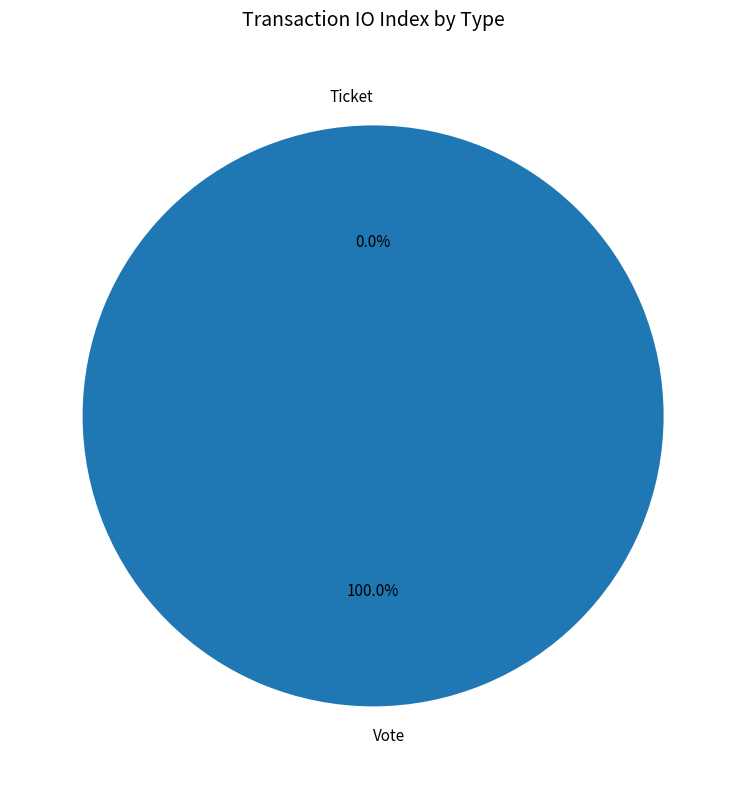

How many slices are in this pie chart?

2